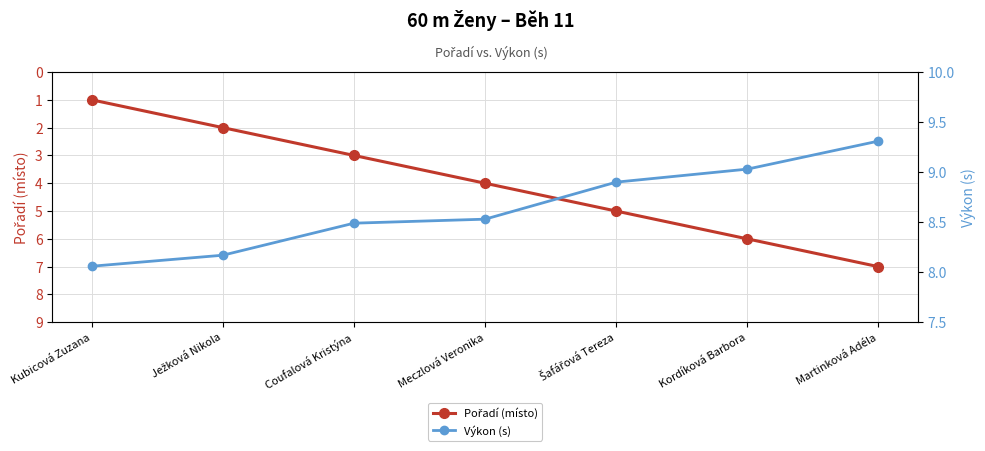

True or false: Pořadí (místo) has more than 0 points higher than both neighbors.

False